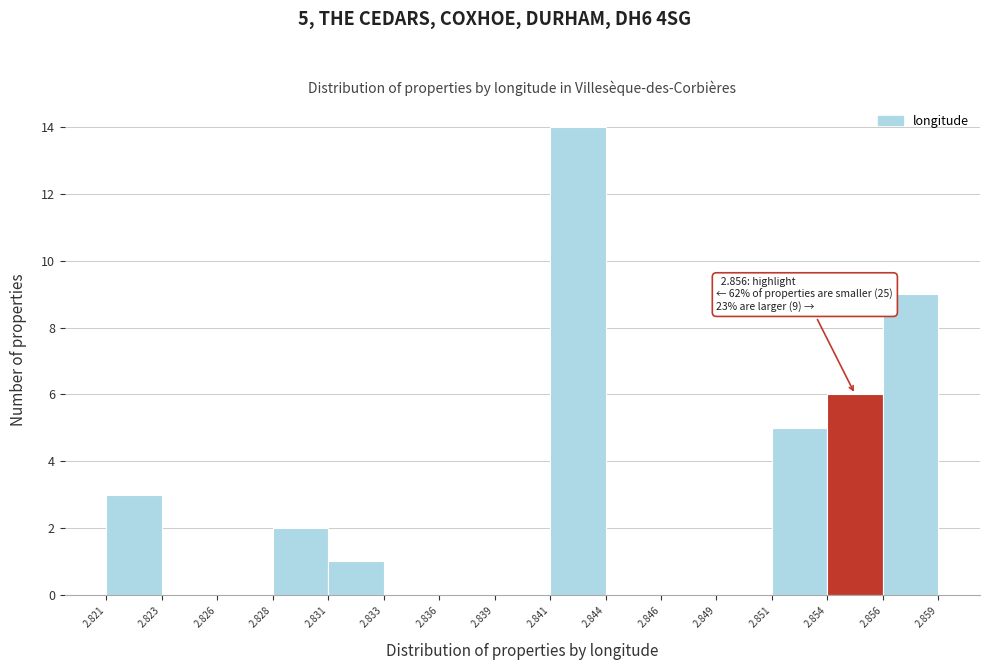

Reading left to right, what are all the values shown in this chart?

2.821=3	2.823=0	2.826=0	2.828=2	2.831=1	2.833=0	2.836=0	2.839=0	2.841=14	2.844=0	2.846=0	2.849=0	2.851=5	2.854=6	2.856=9